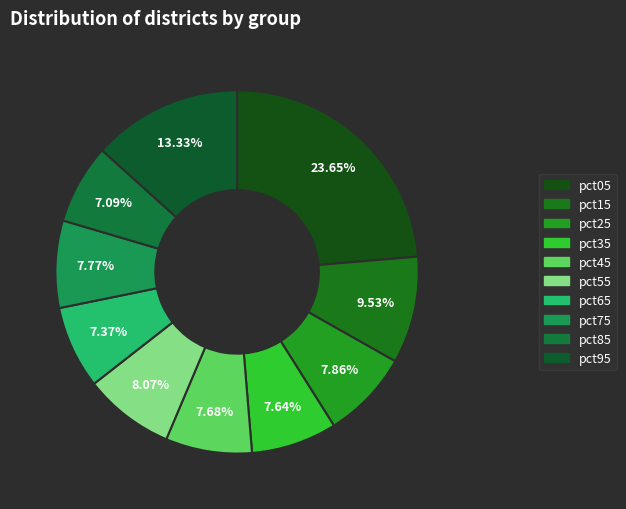

Do pct15 and pct85 together represent more than half of the pie?

No